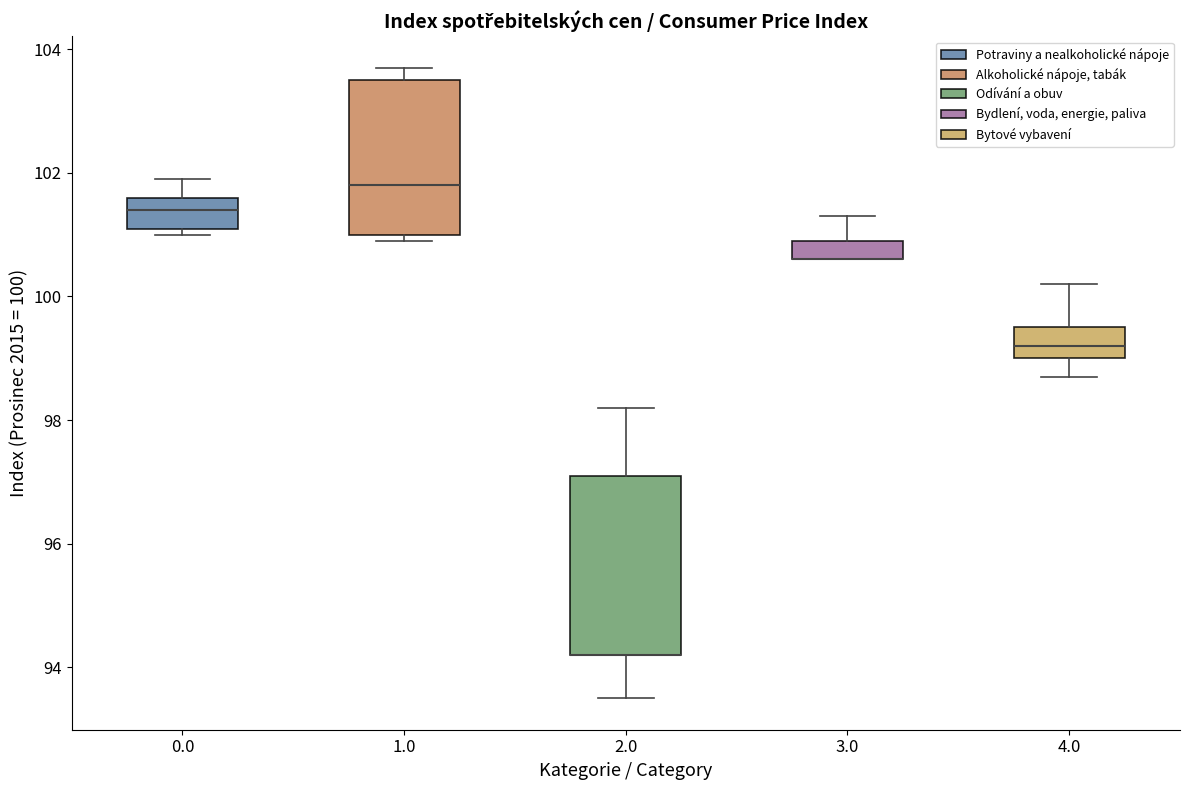

Reading left to right, read every box against the y-axis: the position of its median line, the range the box covers, and the ends of its whiskers. The values are not printed on the chart, so give them approximately, as read against the axis.

0.0: median 101.4, box 101.2 to 101.6, whiskers 101.0 to 102.0
1.0: median 101.8, box 101.0 to 103.6, whiskers 101.0 (just below the box's lower edge) to 103.8
2.0: median 94.2 (drawn on the box's lower edge), box 94.2 to 97.2, whiskers 93.6 to 98.2
3.0: median 100.6 (drawn on the box's lower edge), box 100.6 to 101.0, whiskers 100.6 to 101.4
4.0: median 99.2, box 99.0 to 99.6, whiskers 98.8 to 100.2